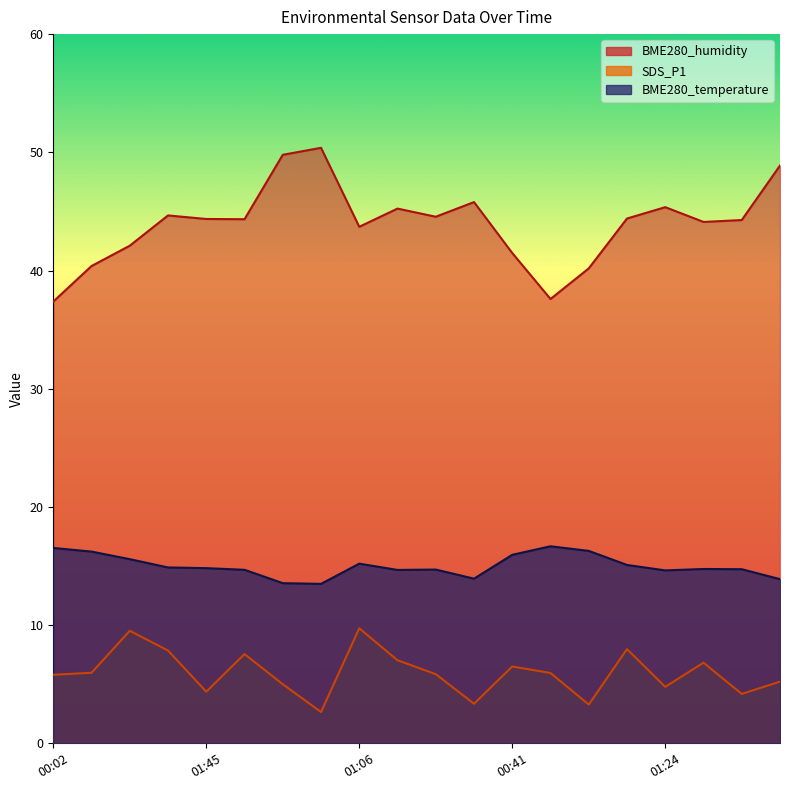

List the series in order of their overall mean, lowest first.

SDS_P1, BME280_temperature, BME280_humidity